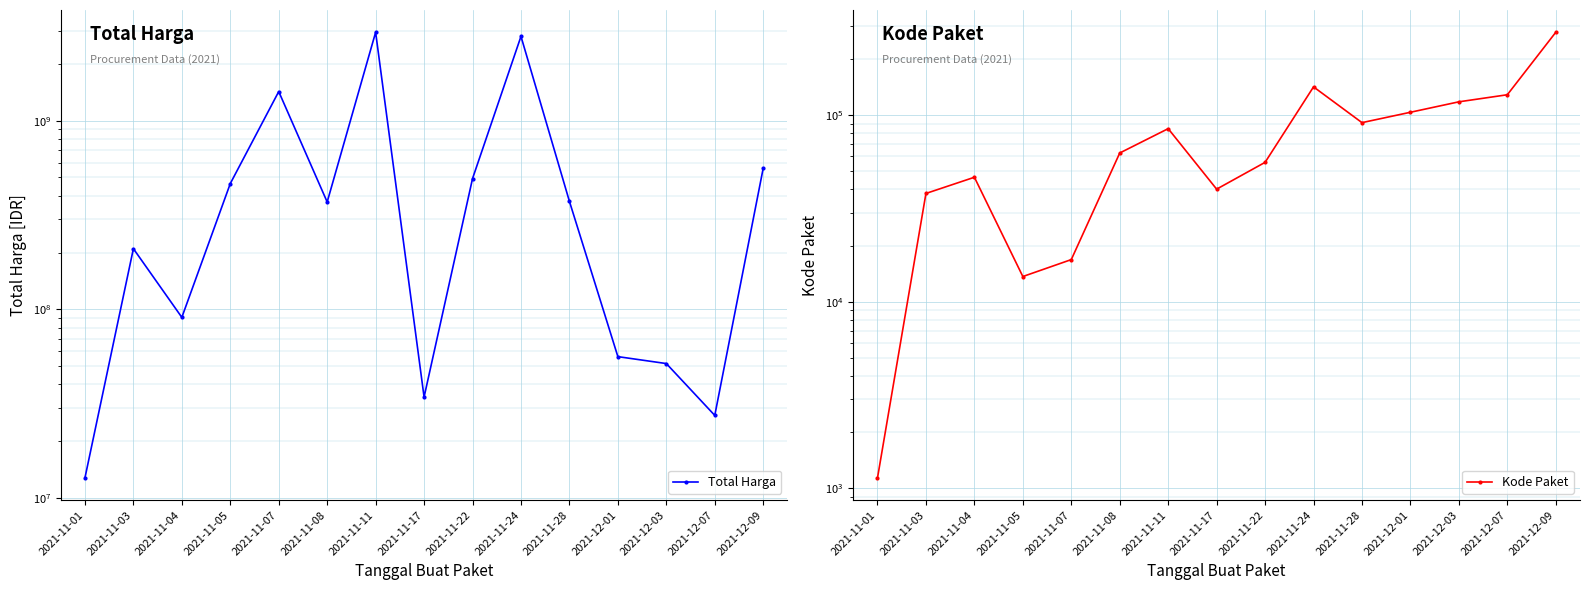

How many data points in Total Harga are above 370566800?

7